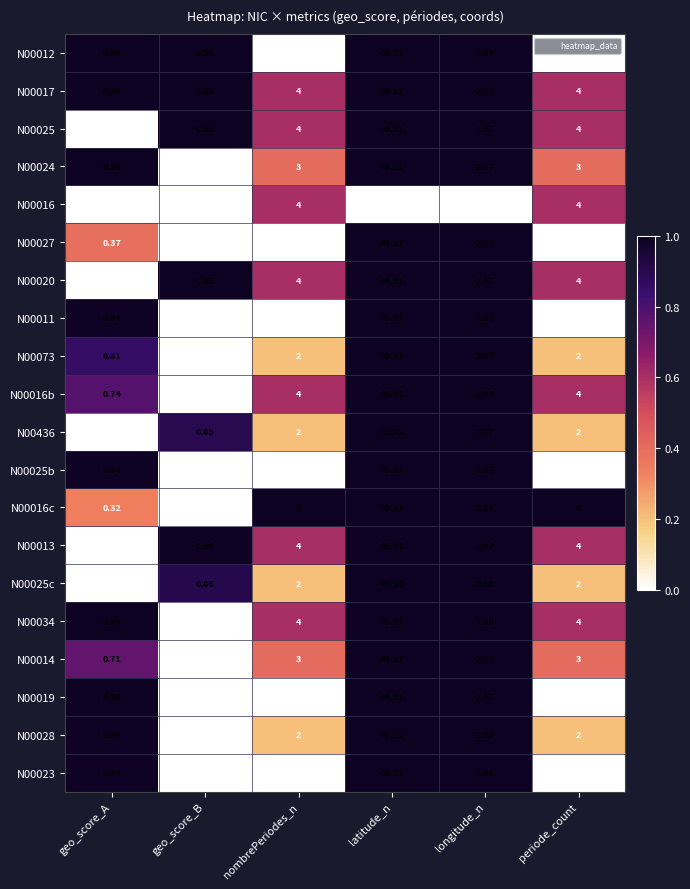

At which category is the sum across all series the highest?

latitude_n